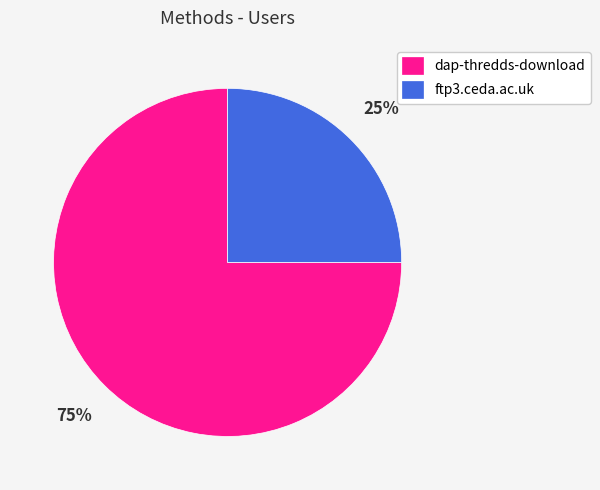

Rank the categories by value from highest to lowest.

dap-thredds-download, ftp3.ceda.ac.uk